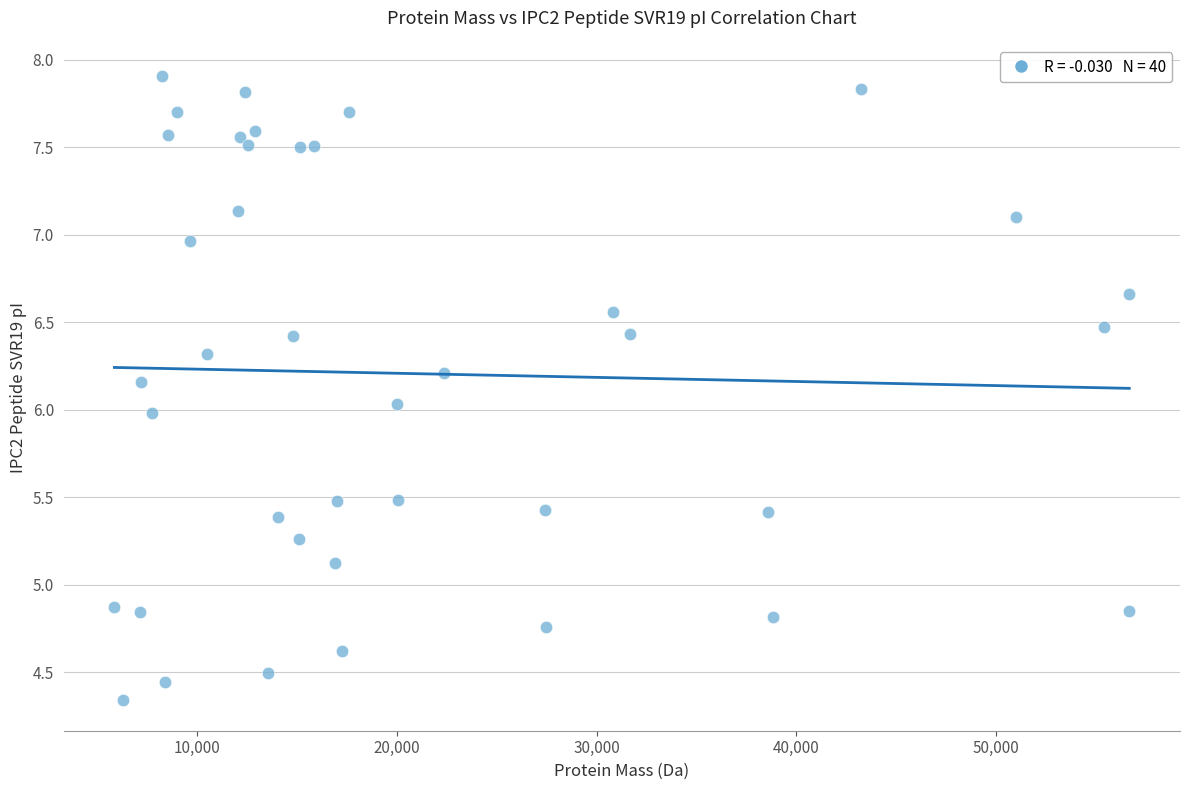

What is the range of X values (max minus min)?

50757.1